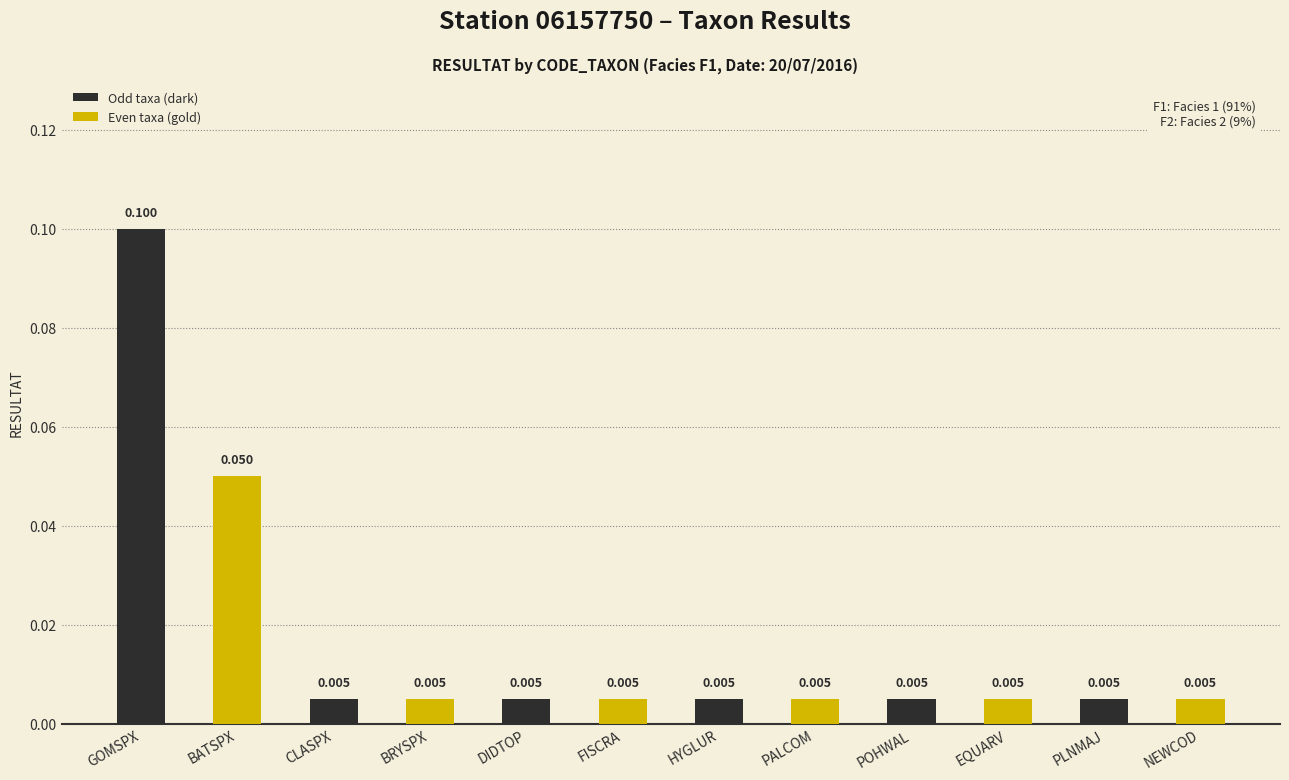

What is the label of the 4th bar from the left?

BRYSPX